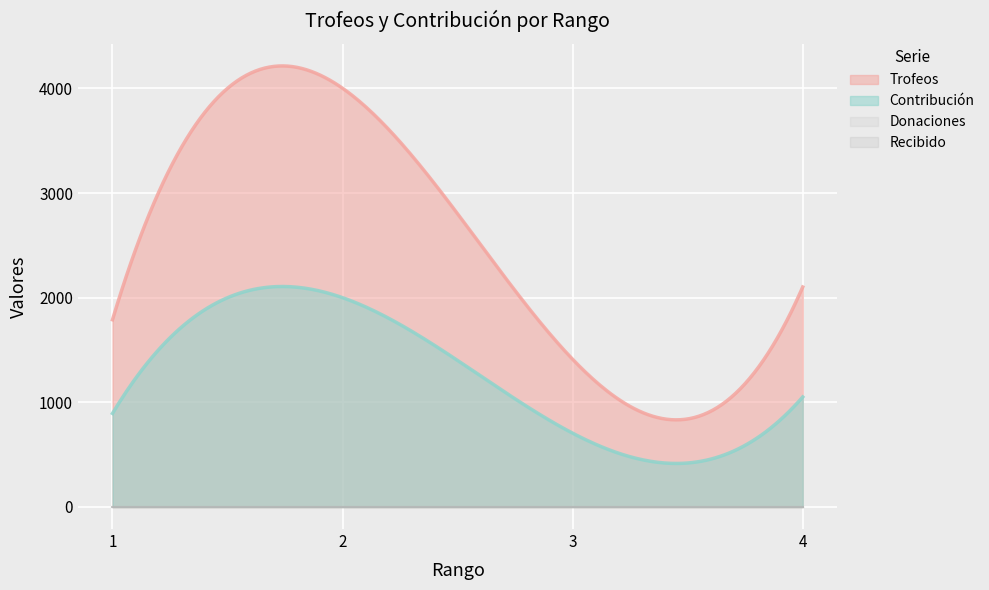

What are all the series names shown in the legend?

Trofeos, Contribución, Donaciones, Recibido